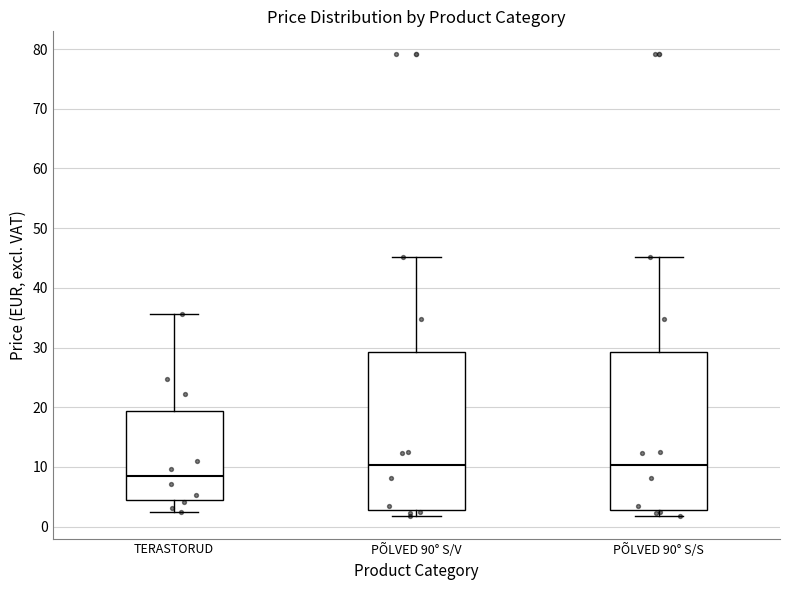

Reading left to right, transcribe this box plot: for each box, give where its median line is, the range the box spans, and where its two whiskers end, as read against the y-axis. The values are not printed on the chart, so give them approximately, as read against the axis.

TERASTORUD: median 8, box 4 to 19, whiskers 2 to 36
PÕLVED 90° S/V: median 10, box 3 to 29, whiskers 2 to 45
PÕLVED 90° S/S: median 10, box 3 to 29, whiskers 2 to 45